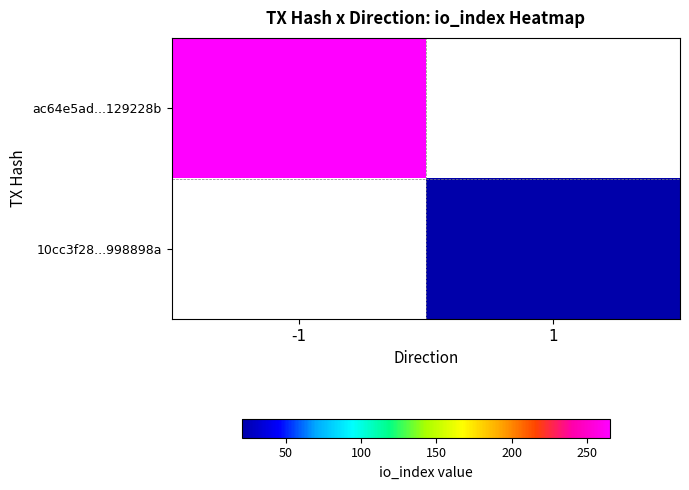

At how many categories does at least one series exceed 188?

1